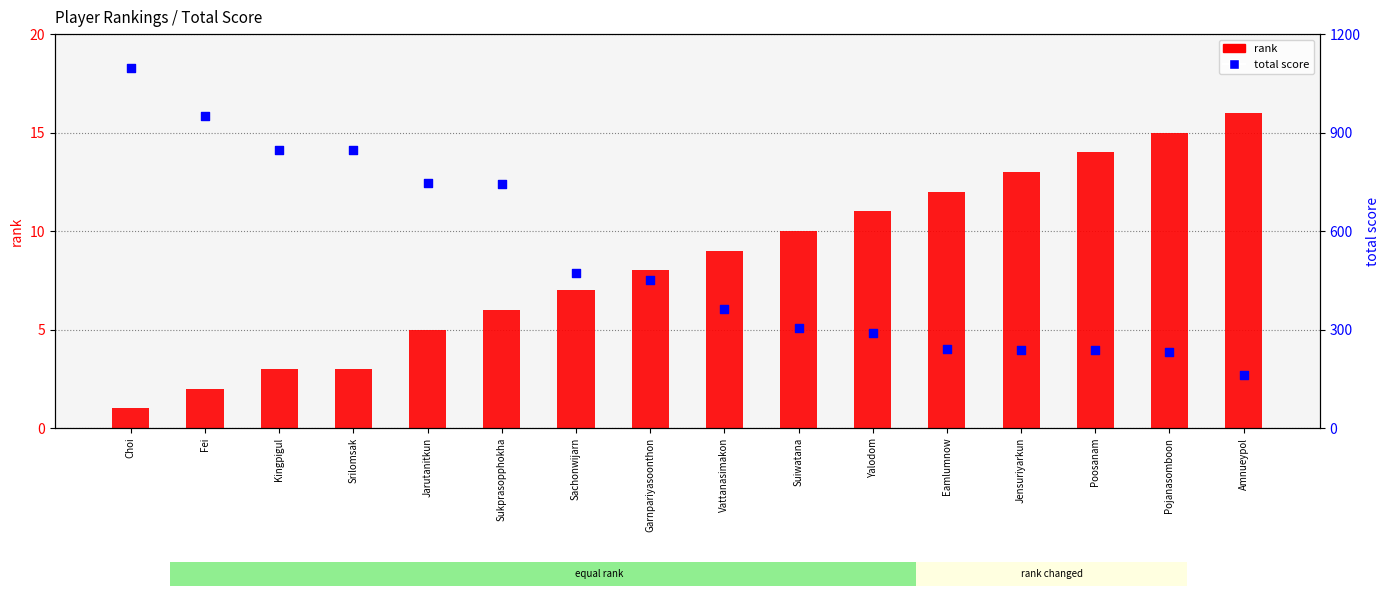

Which series contains the highest Y value?

total score